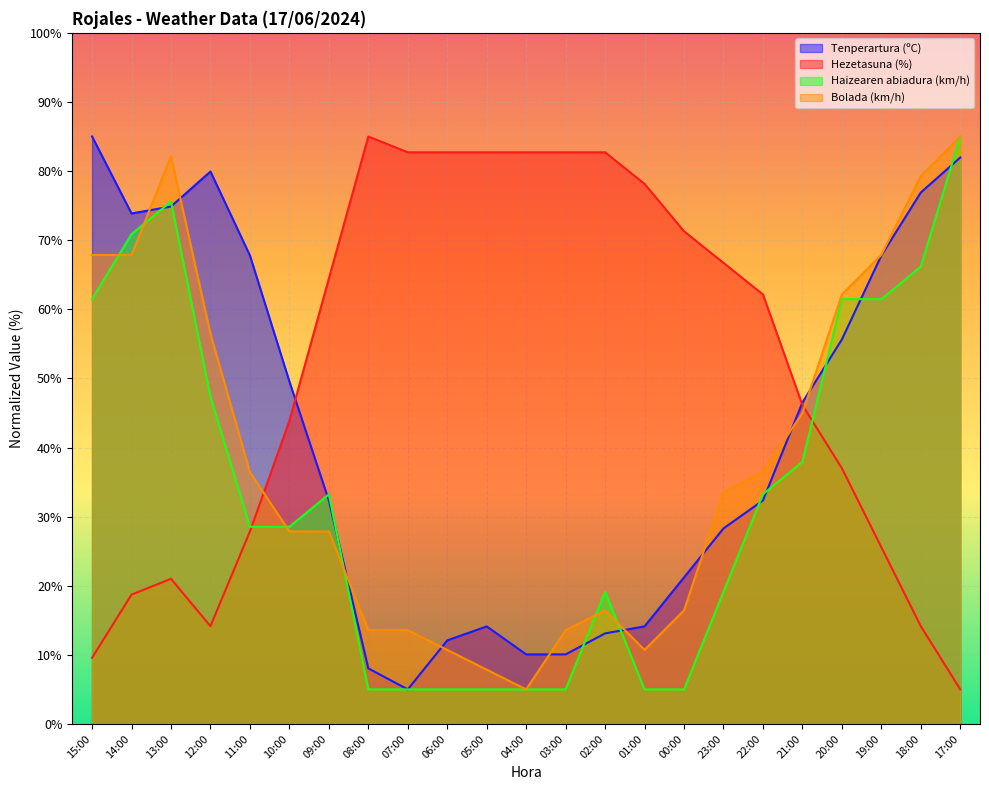

True or false: Haizearen abiadura (km/h) has a value of 31.7 at 02:00.

False